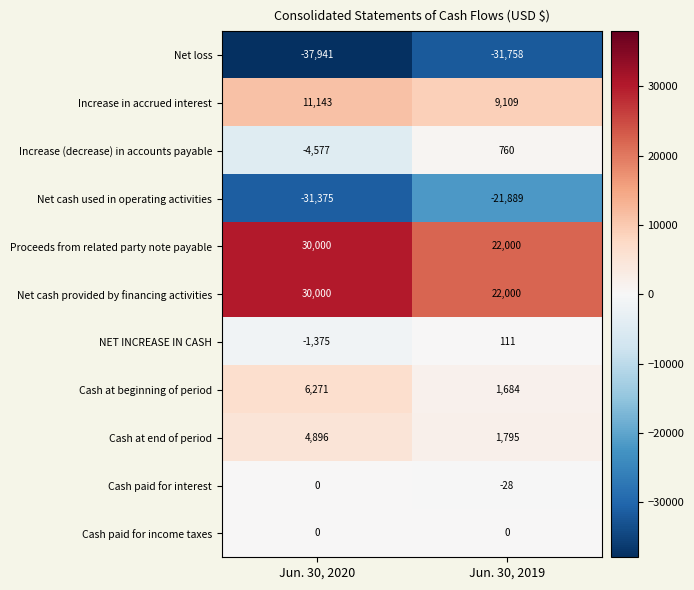

At how many categories does at least one series exceed 22602?

1